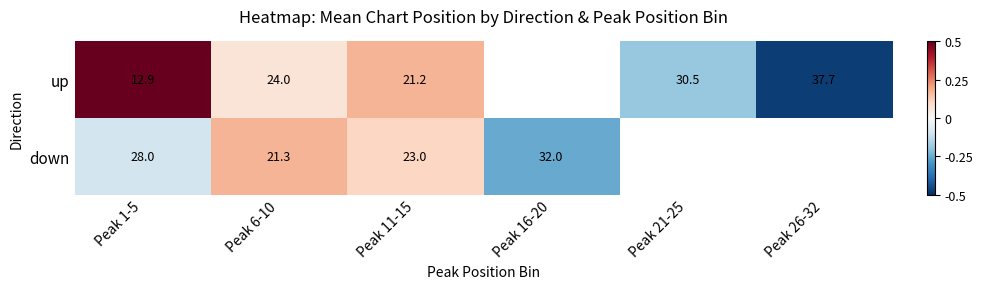

Between Peak 1-5 and Peak 6-10, which series saw the biggest shift?

up